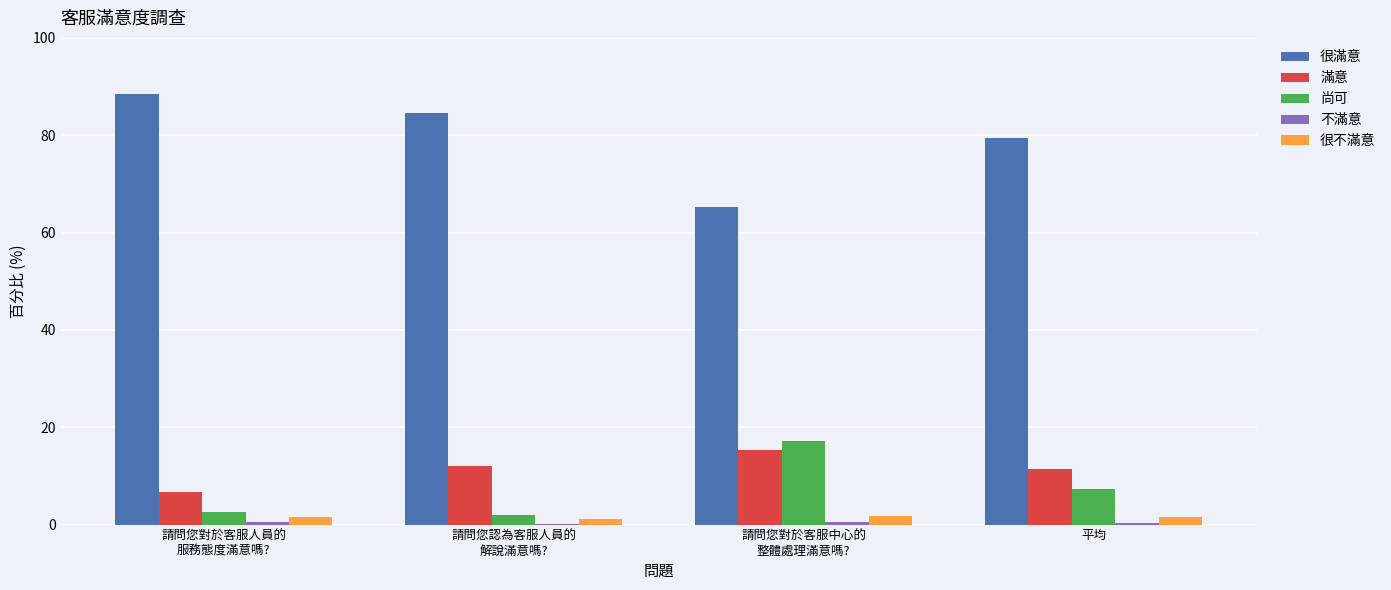

What is the sum of all 很滿意 values?

317.7